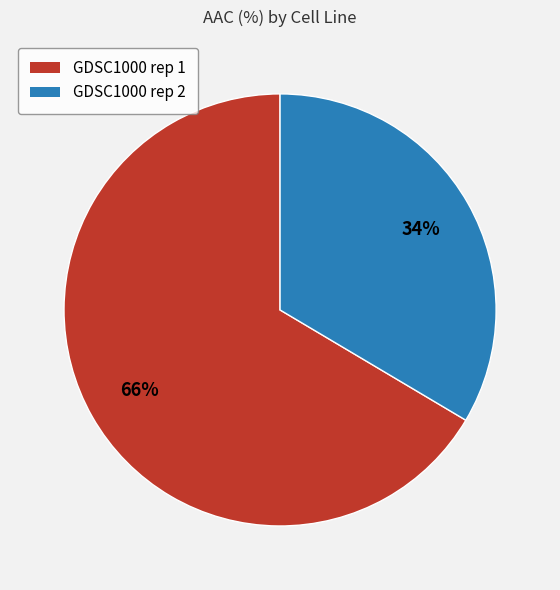

Is the sum of GDSC1000 rep 1 and GDSC1000 rep 2 greater than half?

Yes